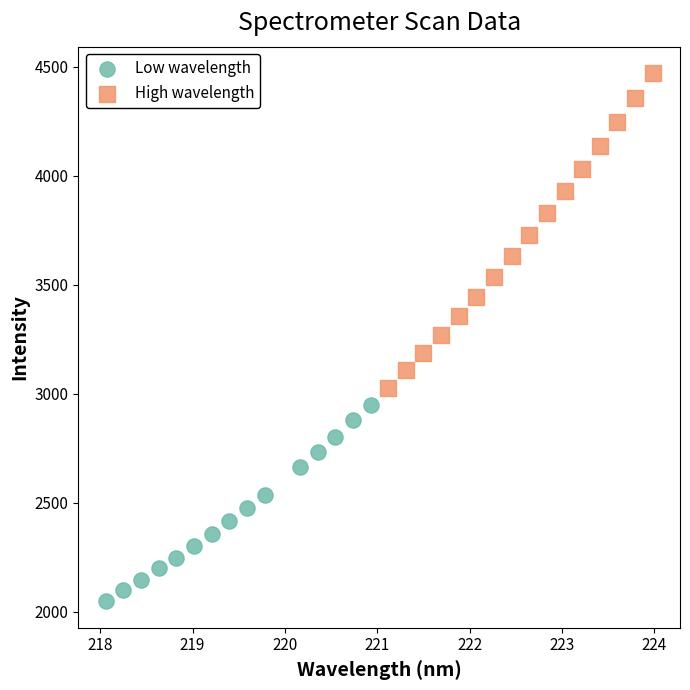

Which series has the widest spread of Y values?

High wavelength